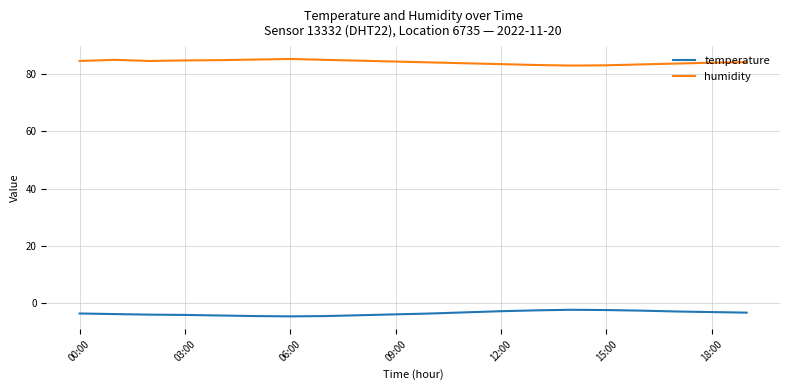

True or false: humidity and temperature intersect in this chart.

False